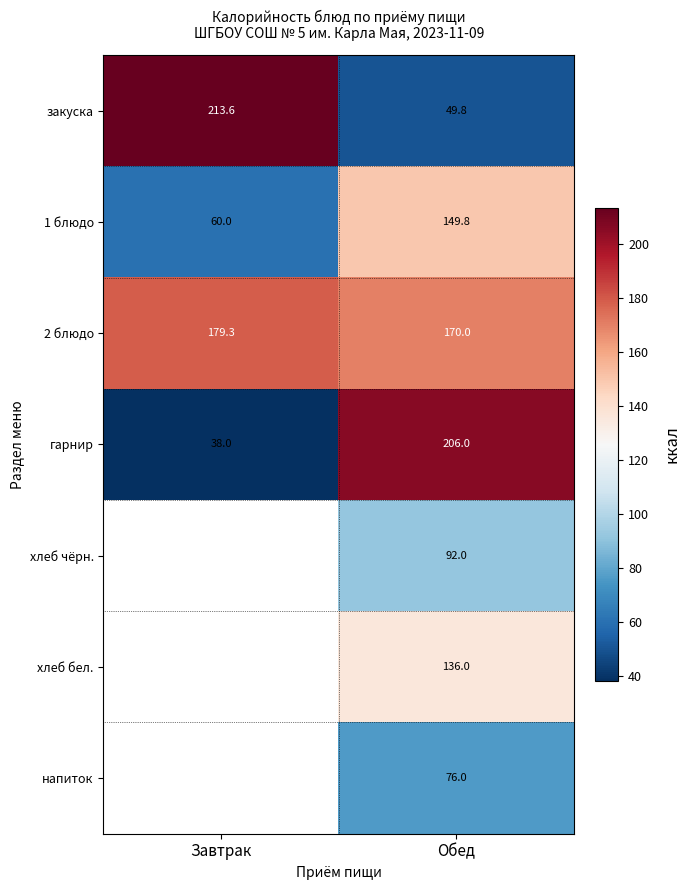

What is the sum of all 1 блюдо values?

209.8